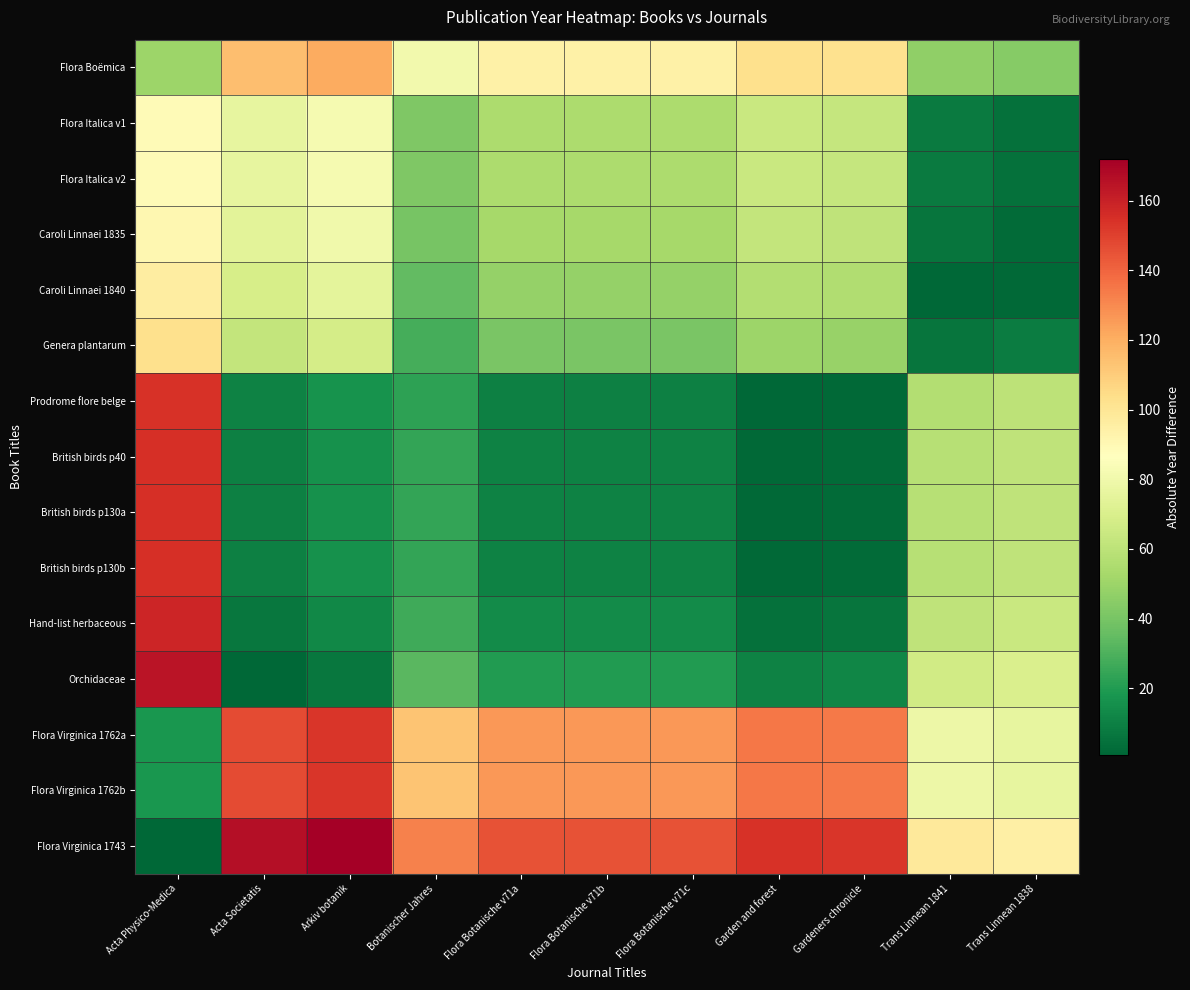

How many distinct data groups are displayed?

15